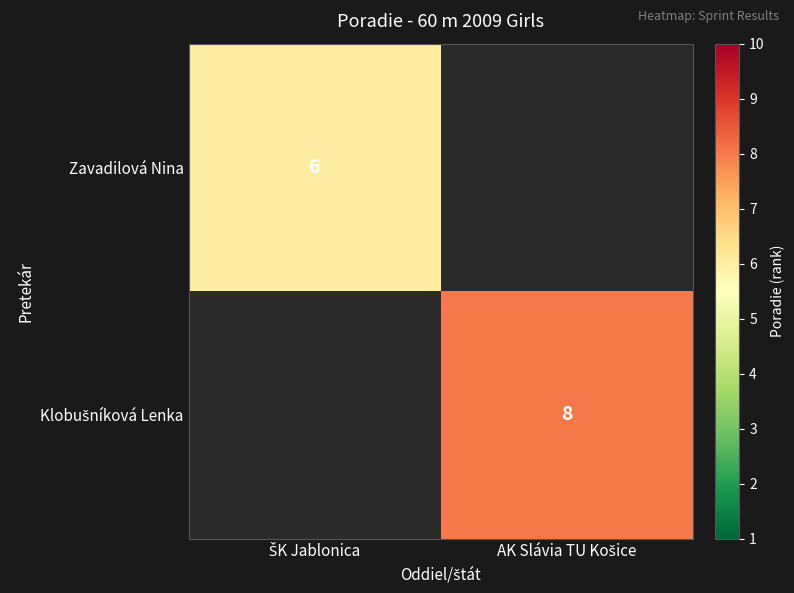

Rank the series by their average value, from lowest to highest.

Zavadilová Nina, Klobušníková Lenka